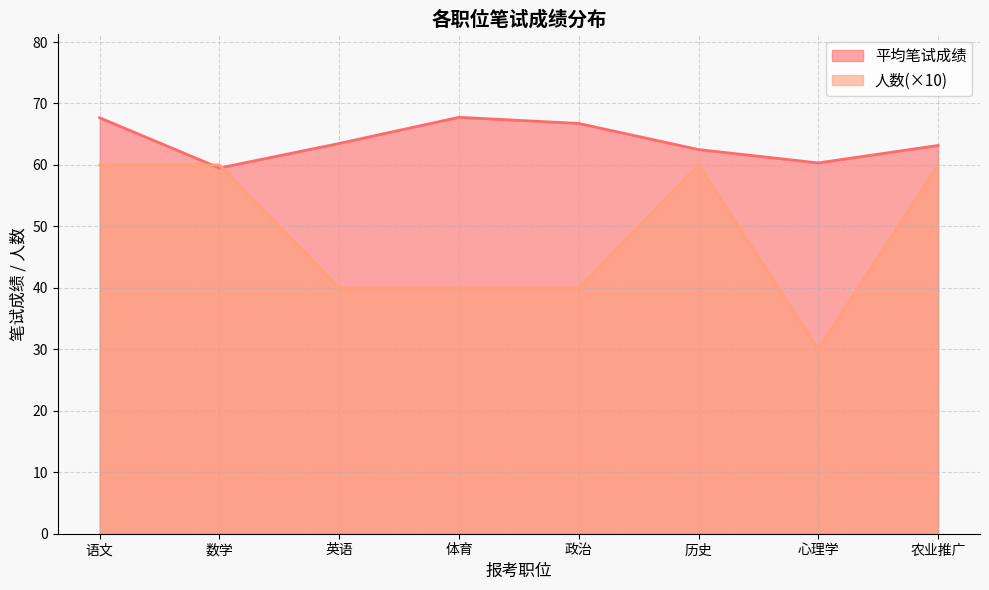

Where is the first local minimum for 人数?

心理学